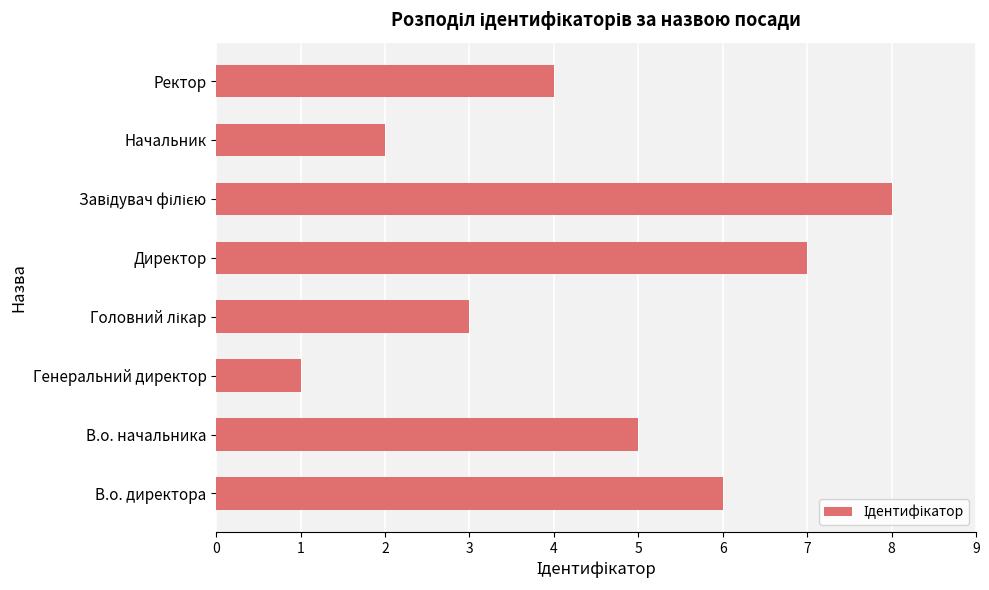

How many values are between 3 and 7?

5